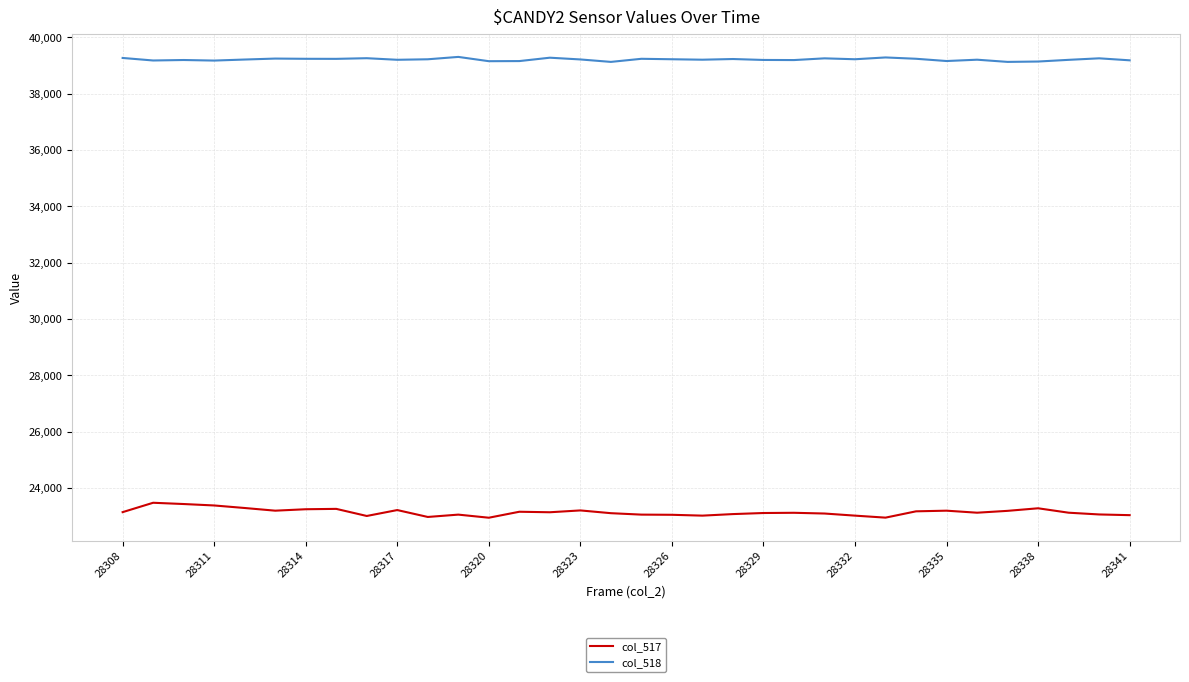

What is the minimum value shown in the chart?

22947